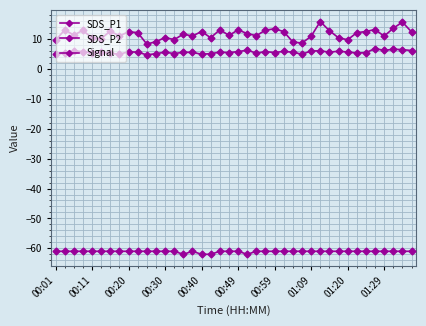

Count the number of categories in the chart.

40